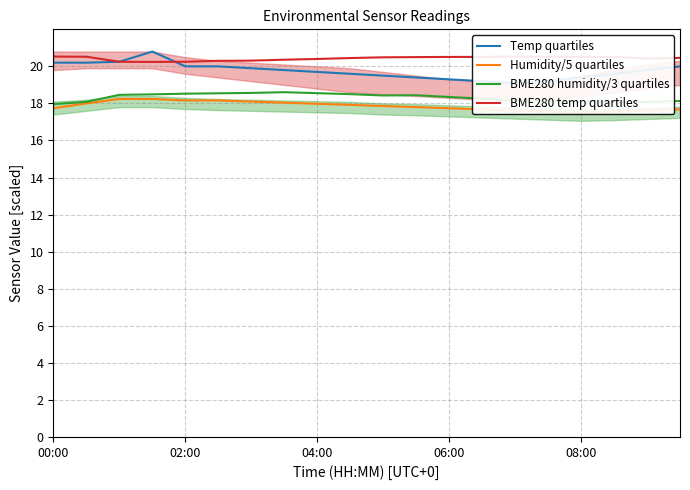

The BME280 humidity/3 quartiles series shows 18.5 at 02:00. True or false?

True